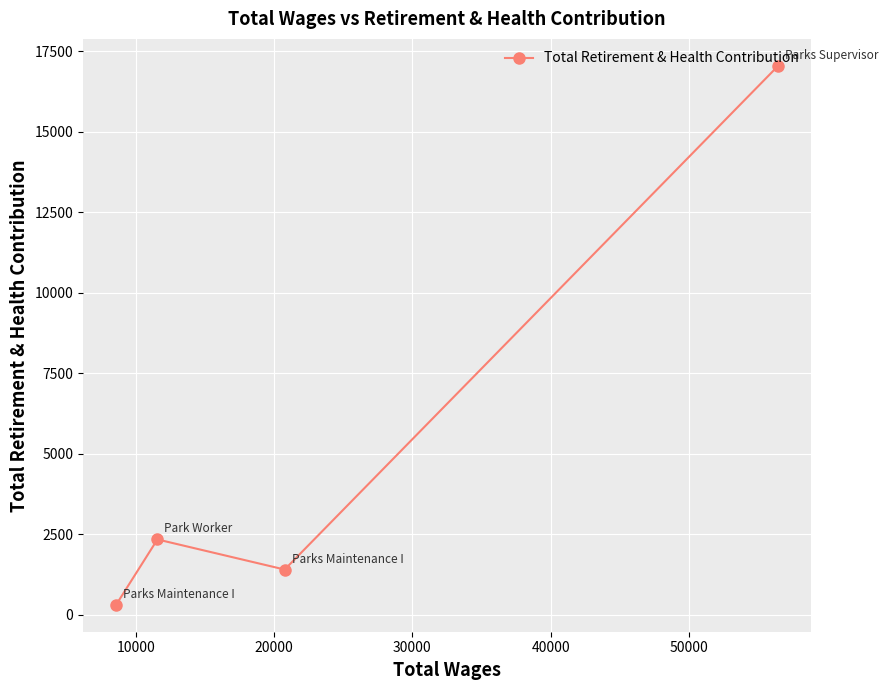

How many points are higher than both their immediate neighbors (excluding endpoints)?

1